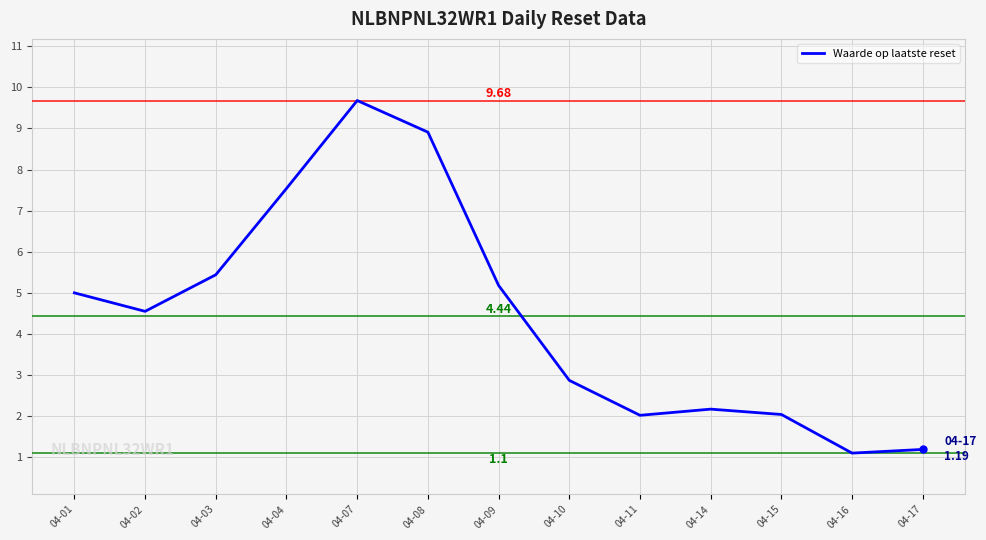

Which has a higher value, 04-17 or 04-02?

04-02